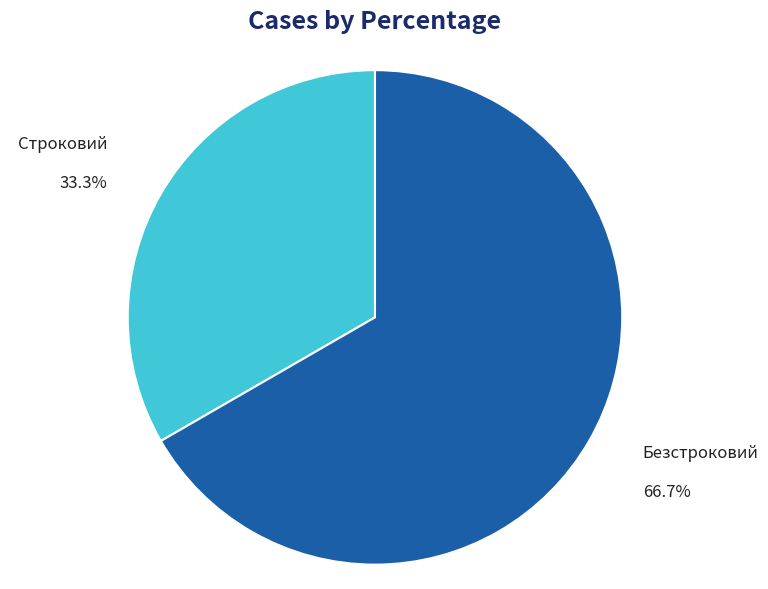

True or false: Безстроковий accounts for 78% of the total.

False